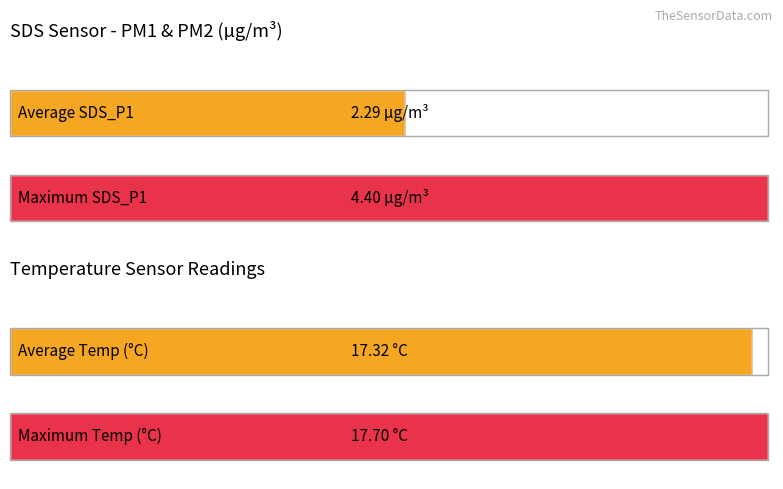

Which series has the widest spread of values?

SDS_P1